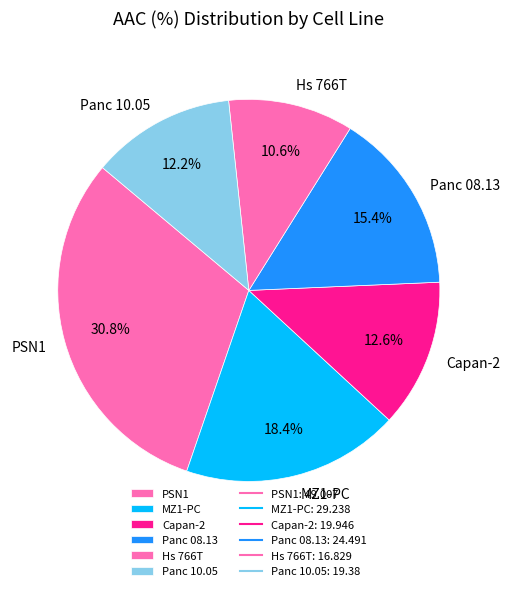

Does any single category account for the majority?

No